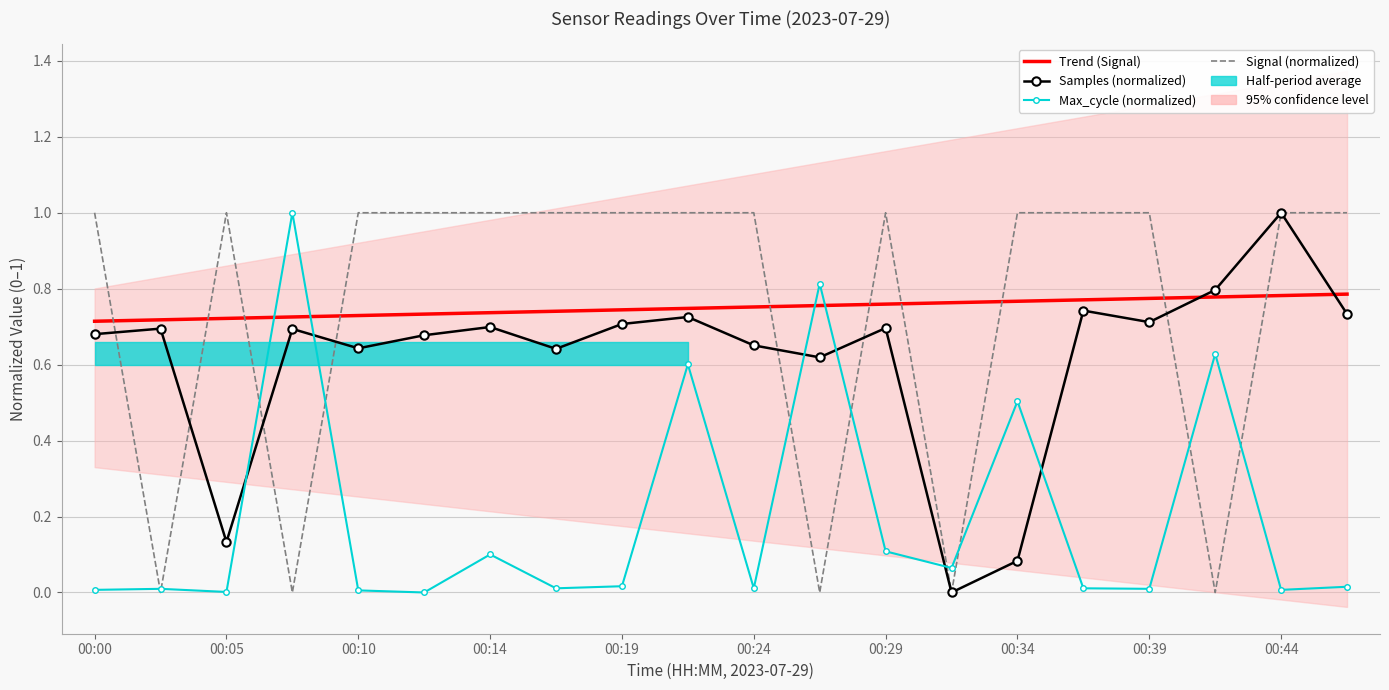

Reading right to left, extract all data points from this chart.

Trend (Signal): 0.8	0.8	0.8	0.8	0.8	0.8	0.8	0.8	0.8	0.8	0.7	0.7	0.7	0.7	0.7	0.7	0.7	0.7	0.7	0.7
Samples (normalized): 0.7	1.0	0.8	0.7	0.7	0.1	0.0	0.7	0.6	0.7	0.7	0.7	0.6	0.7	0.7	0.6	0.7	0.1	0.7	0.7
Max_cycle (normalized): 0.0	0.0	0.6	0.0	0.0	0.5	0.1	0.1	0.8	0.0	0.6	0.0	0.0	0.1	0.0	0.0	1.0	0.0	0.0	0.0
Signal (normalized): 1.0	1.0	0.0	1.0	1.0	1.0	0.0	1.0	0.0	1.0	1.0	1.0	1.0	1.0	1.0	1.0	0.0	1.0	0.0	1.0